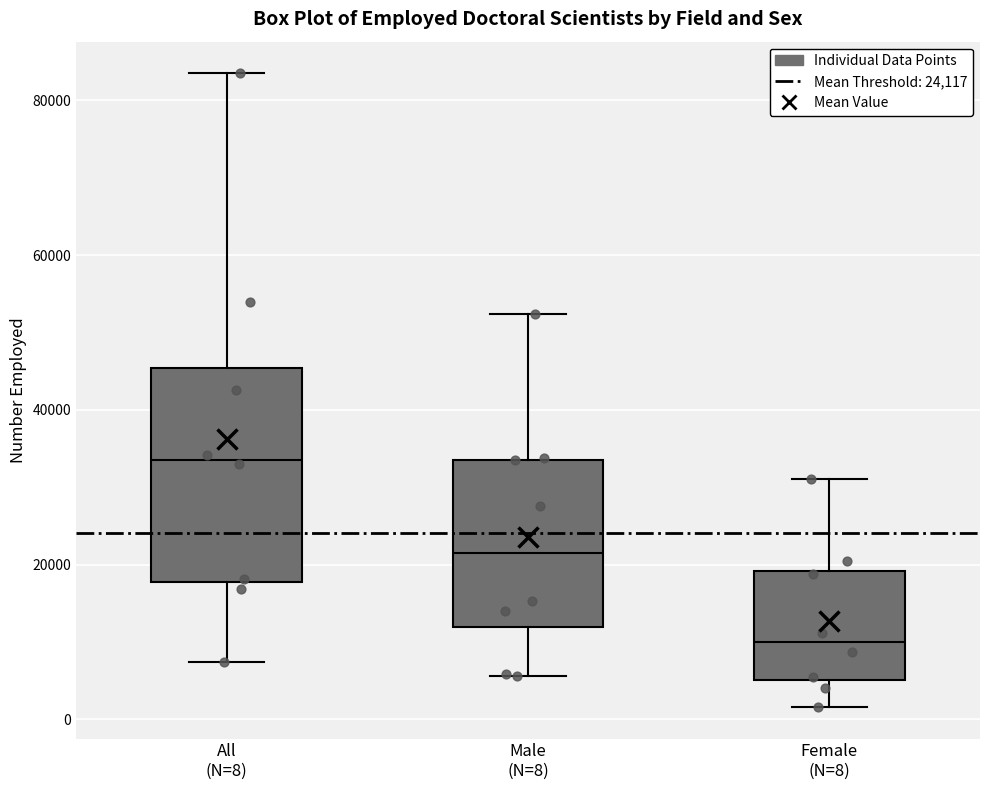

Which box's median line is the lowest?

Female (N=8)